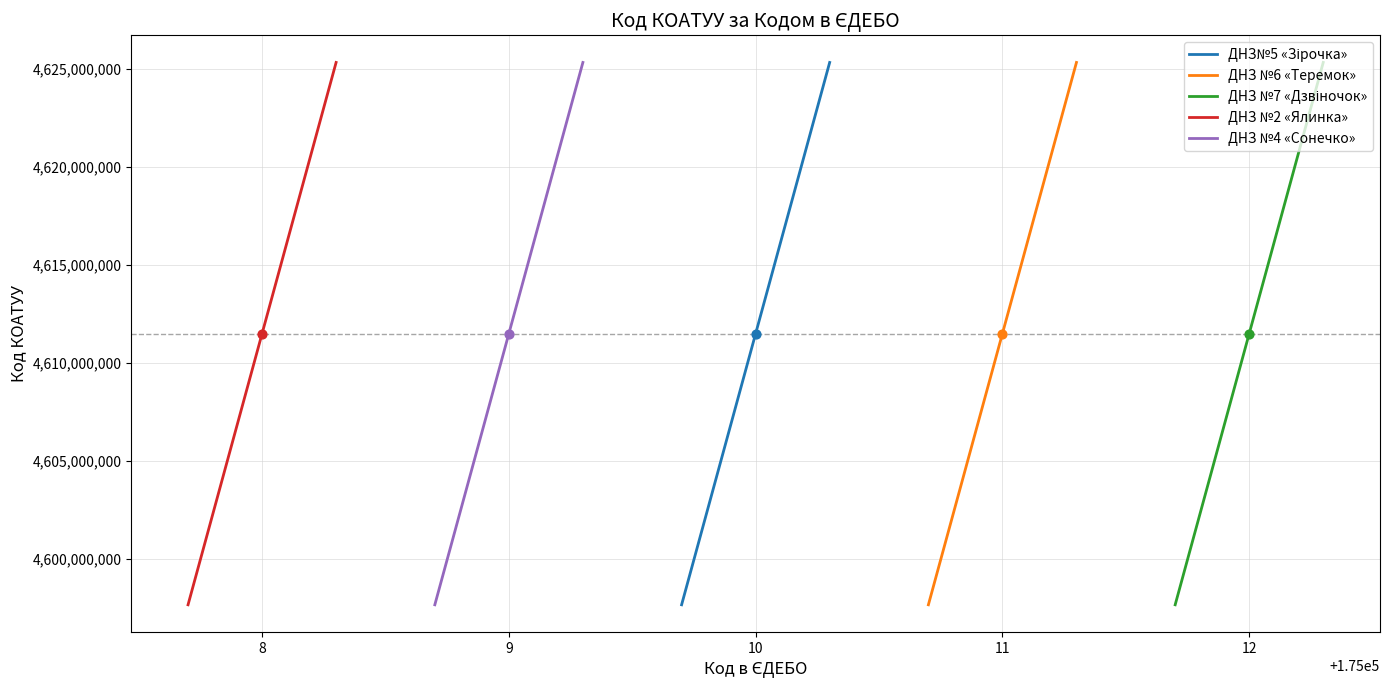

Which series contains the lowest Y value?

ДНЗ№5 «Зірочка»